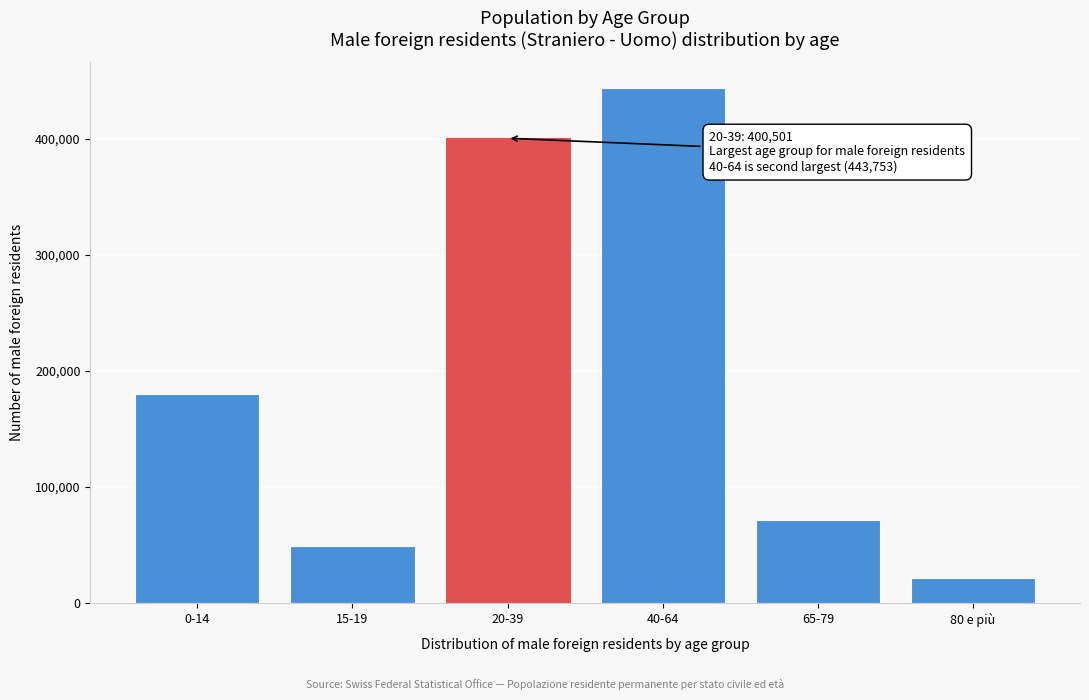

Reading left to right, extract all data points from this chart.

0-14=180467	15-19=49480	20-39=400501	40-64=443753	65-79=71294	80 e più=21442